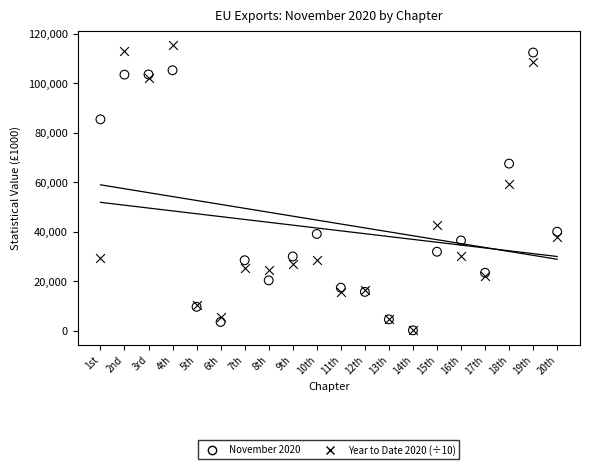

Which series has the largest Y range (max minus min)?

Year to Date 2020 (÷10)